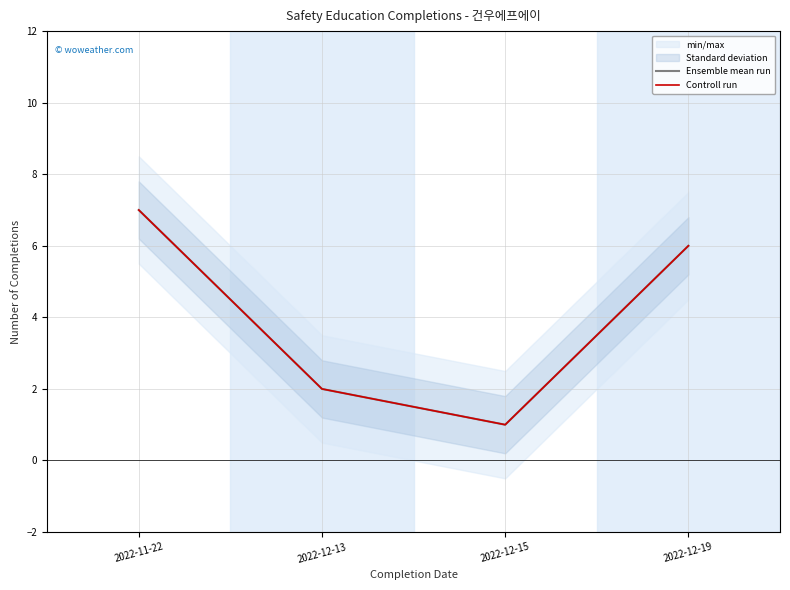

How many Ensemble mean run values are between 2 and 7?

3